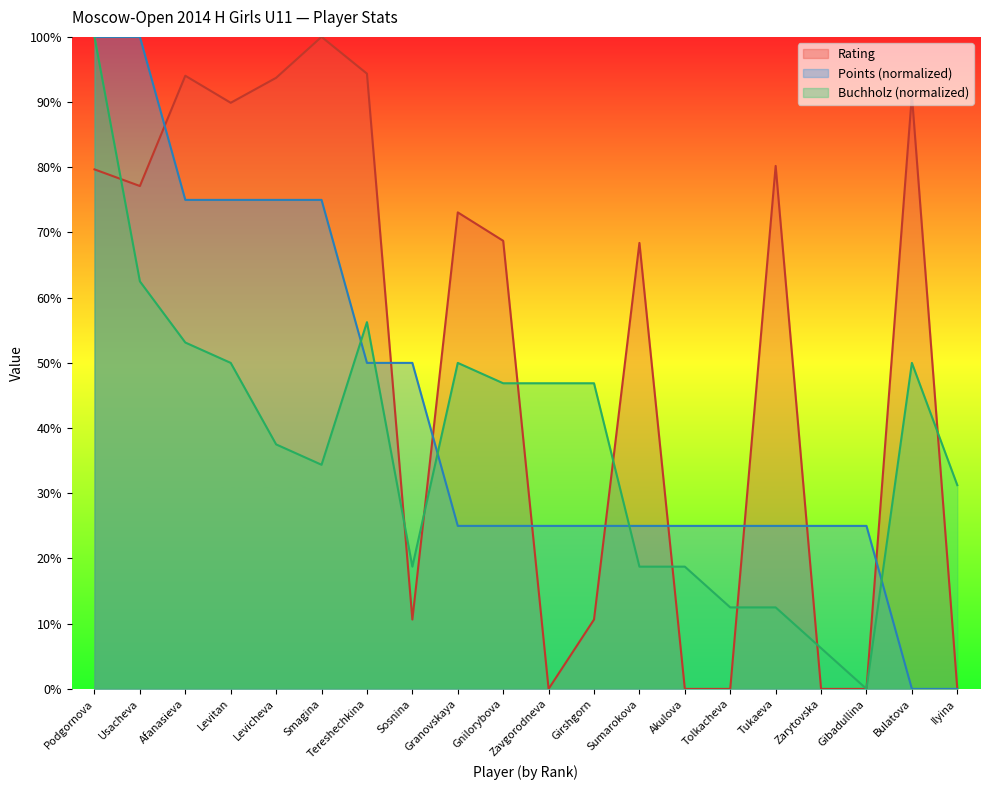

Which category has the lowest value in the Points series?

Bulatova